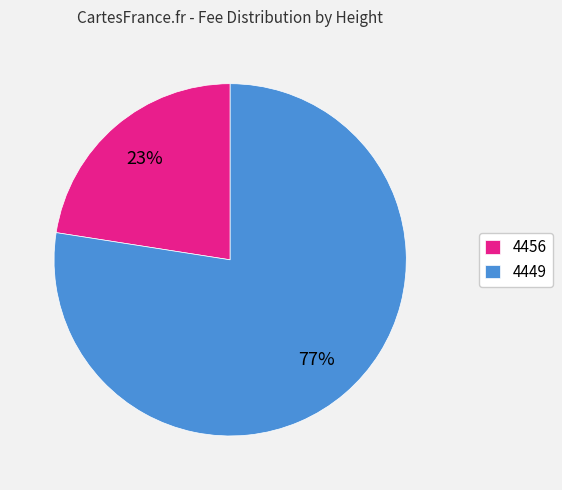

To the nearest percent, what is the average slice percentage?

50%